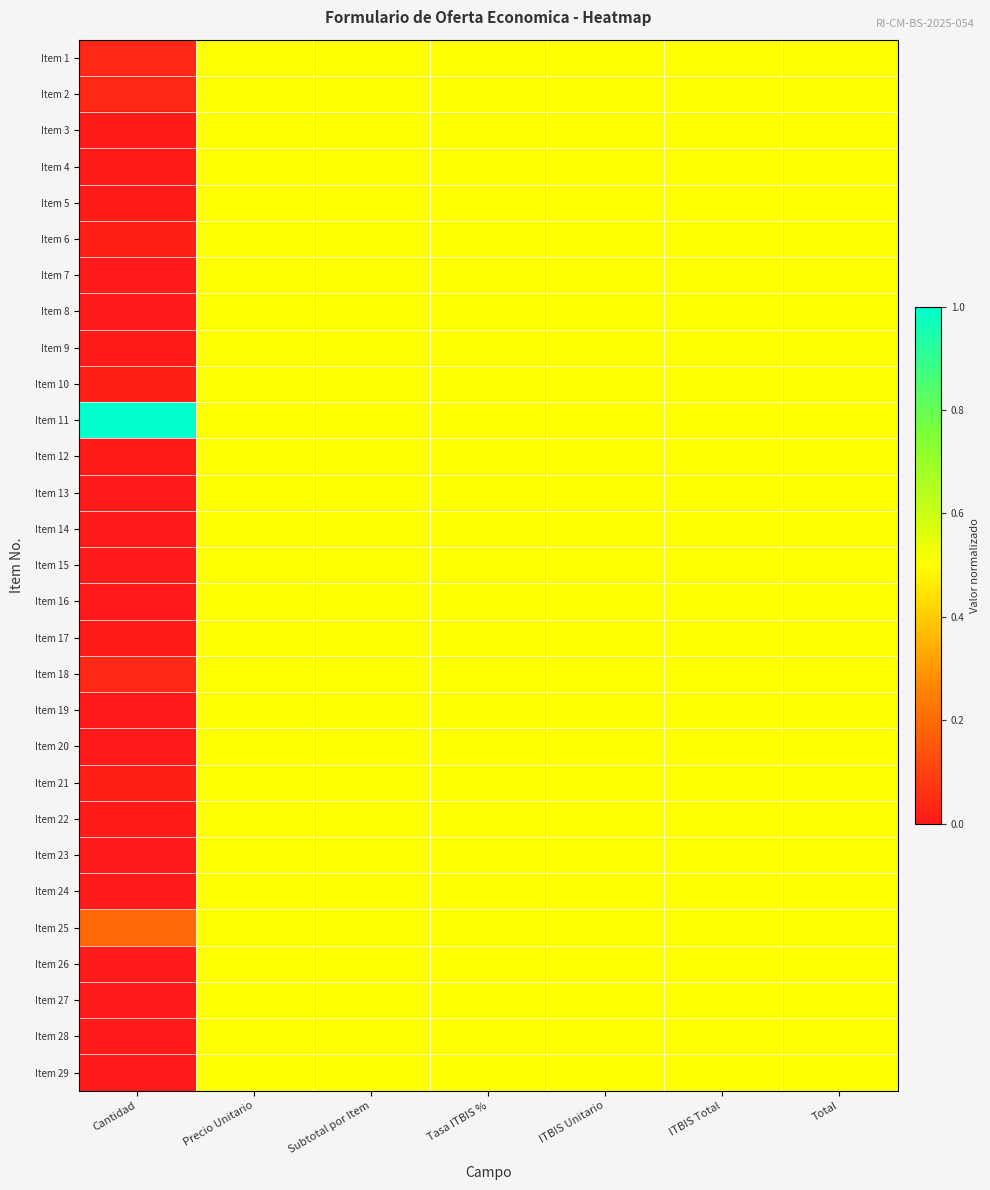

Reading right to left, extract all data points from this chart.

Item 1: Total=0.5	ITBIS Total=0.5	ITBIS Unitario=0.5	Tasa ITBIS %=0.5	Subtotal por Item=0.5	Precio Unitario=0.5	Cantidad=0.0
Item 2: Total=0.5	ITBIS Total=0.5	ITBIS Unitario=0.5	Tasa ITBIS %=0.5	Subtotal por Item=0.5	Precio Unitario=0.5	Cantidad=0.0
Item 3: Total=0.5	ITBIS Total=0.5	ITBIS Unitario=0.5	Tasa ITBIS %=0.5	Subtotal por Item=0.5	Precio Unitario=0.5	Cantidad=0.0
Item 4: Total=0.5	ITBIS Total=0.5	ITBIS Unitario=0.5	Tasa ITBIS %=0.5	Subtotal por Item=0.5	Precio Unitario=0.5	Cantidad=0.0
Item 5: Total=0.5	ITBIS Total=0.5	ITBIS Unitario=0.5	Tasa ITBIS %=0.5	Subtotal por Item=0.5	Precio Unitario=0.5	Cantidad=0.0
Item 6: Total=0.5	ITBIS Total=0.5	ITBIS Unitario=0.5	Tasa ITBIS %=0.5	Subtotal por Item=0.5	Precio Unitario=0.5	Cantidad=0.0
Item 7: Total=0.5	ITBIS Total=0.5	ITBIS Unitario=0.5	Tasa ITBIS %=0.5	Subtotal por Item=0.5	Precio Unitario=0.5	Cantidad=0.0
Item 8: Total=0.5	ITBIS Total=0.5	ITBIS Unitario=0.5	Tasa ITBIS %=0.5	Subtotal por Item=0.5	Precio Unitario=0.5	Cantidad=0.0
Item 9: Total=0.5	ITBIS Total=0.5	ITBIS Unitario=0.5	Tasa ITBIS %=0.5	Subtotal por Item=0.5	Precio Unitario=0.5	Cantidad=0.0
Item 10: Total=0.5	ITBIS Total=0.5	ITBIS Unitario=0.5	Tasa ITBIS %=0.5	Subtotal por Item=0.5	Precio Unitario=0.5	Cantidad=0.0
Item 11: Total=0.5	ITBIS Total=0.5	ITBIS Unitario=0.5	Tasa ITBIS %=0.5	Subtotal por Item=0.5	Precio Unitario=0.5	Cantidad=1.0
Item 12: Total=0.5	ITBIS Total=0.5	ITBIS Unitario=0.5	Tasa ITBIS %=0.5	Subtotal por Item=0.5	Precio Unitario=0.5	Cantidad=0.0
Item 13: Total=0.5	ITBIS Total=0.5	ITBIS Unitario=0.5	Tasa ITBIS %=0.5	Subtotal por Item=0.5	Precio Unitario=0.5	Cantidad=0.0
Item 14: Total=0.5	ITBIS Total=0.5	ITBIS Unitario=0.5	Tasa ITBIS %=0.5	Subtotal por Item=0.5	Precio Unitario=0.5	Cantidad=0.0
Item 15: Total=0.5	ITBIS Total=0.5	ITBIS Unitario=0.5	Tasa ITBIS %=0.5	Subtotal por Item=0.5	Precio Unitario=0.5	Cantidad=0.0
Item 16: Total=0.5	ITBIS Total=0.5	ITBIS Unitario=0.5	Tasa ITBIS %=0.5	Subtotal por Item=0.5	Precio Unitario=0.5	Cantidad=0.0
Item 17: Total=0.5	ITBIS Total=0.5	ITBIS Unitario=0.5	Tasa ITBIS %=0.5	Subtotal por Item=0.5	Precio Unitario=0.5	Cantidad=0.0
Item 18: Total=0.5	ITBIS Total=0.5	ITBIS Unitario=0.5	Tasa ITBIS %=0.5	Subtotal por Item=0.5	Precio Unitario=0.5	Cantidad=0.0
Item 19: Total=0.5	ITBIS Total=0.5	ITBIS Unitario=0.5	Tasa ITBIS %=0.5	Subtotal por Item=0.5	Precio Unitario=0.5	Cantidad=0.0
Item 20: Total=0.5	ITBIS Total=0.5	ITBIS Unitario=0.5	Tasa ITBIS %=0.5	Subtotal por Item=0.5	Precio Unitario=0.5	Cantidad=0.0
Item 21: Total=0.5	ITBIS Total=0.5	ITBIS Unitario=0.5	Tasa ITBIS %=0.5	Subtotal por Item=0.5	Precio Unitario=0.5	Cantidad=0.0
Item 22: Total=0.5	ITBIS Total=0.5	ITBIS Unitario=0.5	Tasa ITBIS %=0.5	Subtotal por Item=0.5	Precio Unitario=0.5	Cantidad=0.0
Item 23: Total=0.5	ITBIS Total=0.5	ITBIS Unitario=0.5	Tasa ITBIS %=0.5	Subtotal por Item=0.5	Precio Unitario=0.5	Cantidad=0.0
Item 24: Total=0.5	ITBIS Total=0.5	ITBIS Unitario=0.5	Tasa ITBIS %=0.5	Subtotal por Item=0.5	Precio Unitario=0.5	Cantidad=0.0
Item 25: Total=0.5	ITBIS Total=0.5	ITBIS Unitario=0.5	Tasa ITBIS %=0.5	Subtotal por Item=0.5	Precio Unitario=0.5	Cantidad=0.2
Item 26: Total=0.5	ITBIS Total=0.5	ITBIS Unitario=0.5	Tasa ITBIS %=0.5	Subtotal por Item=0.5	Precio Unitario=0.5	Cantidad=0.0
Item 27: Total=0.5	ITBIS Total=0.5	ITBIS Unitario=0.5	Tasa ITBIS %=0.5	Subtotal por Item=0.5	Precio Unitario=0.5	Cantidad=0.0
Item 28: Total=0.5	ITBIS Total=0.5	ITBIS Unitario=0.5	Tasa ITBIS %=0.5	Subtotal por Item=0.5	Precio Unitario=0.5	Cantidad=0.0
Item 29: Total=0.5	ITBIS Total=0.5	ITBIS Unitario=0.5	Tasa ITBIS %=0.5	Subtotal por Item=0.5	Precio Unitario=0.5	Cantidad=0.0